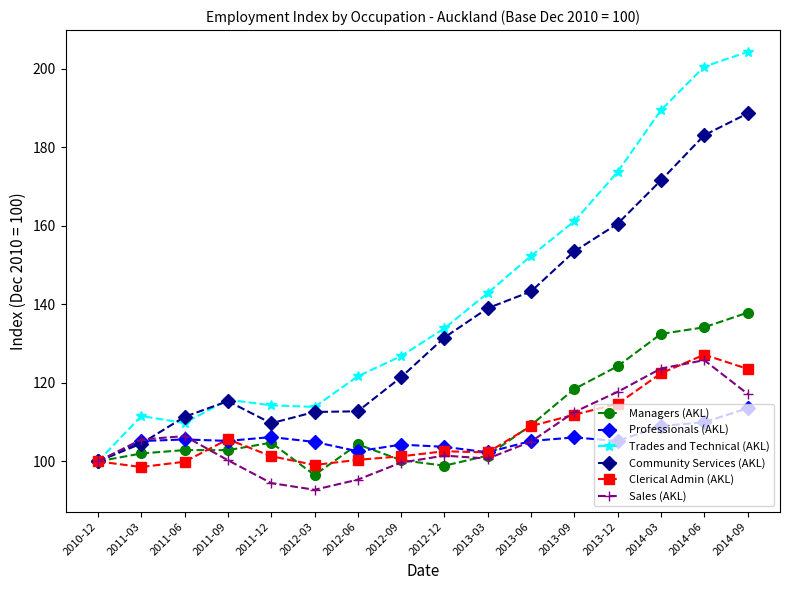

At how many categories does at least one series exceed 169?

4